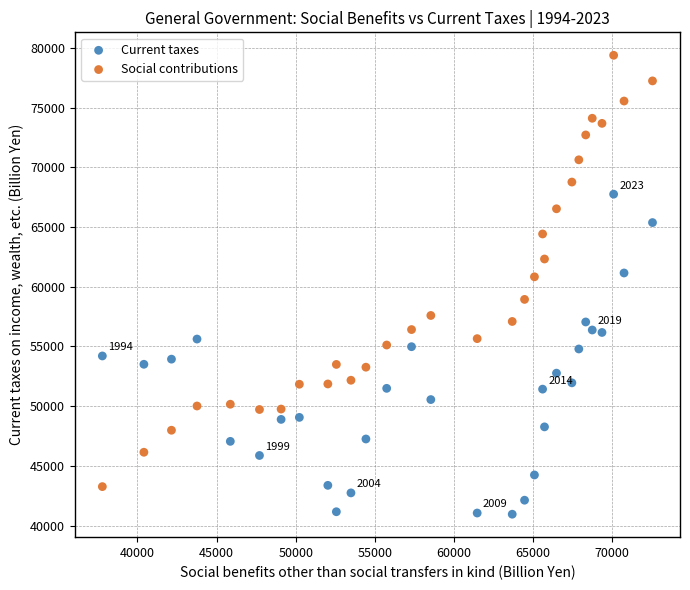

Which series contains the highest Y value?

Social contributions